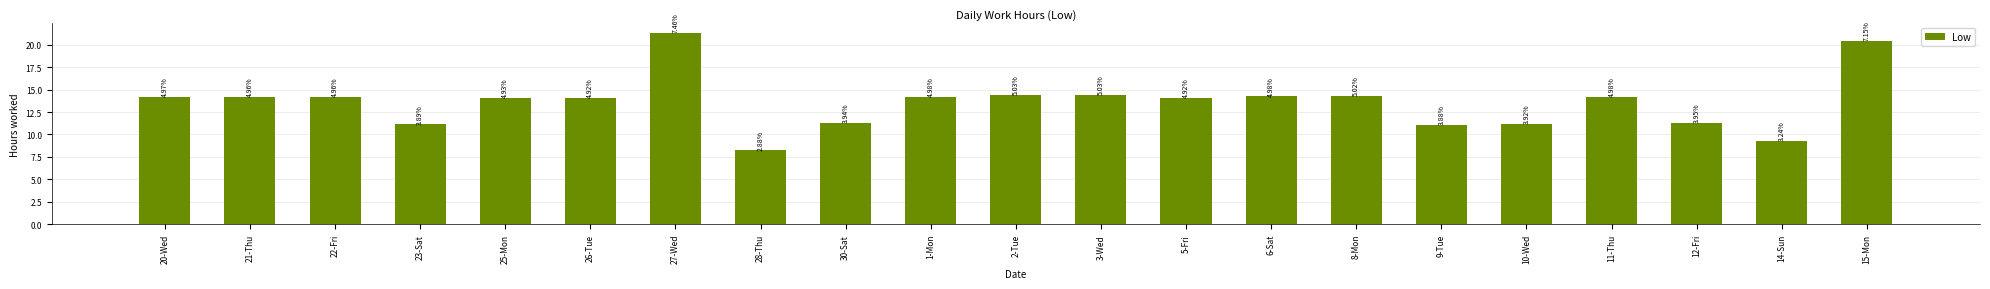

Are the bars horizontal?

No